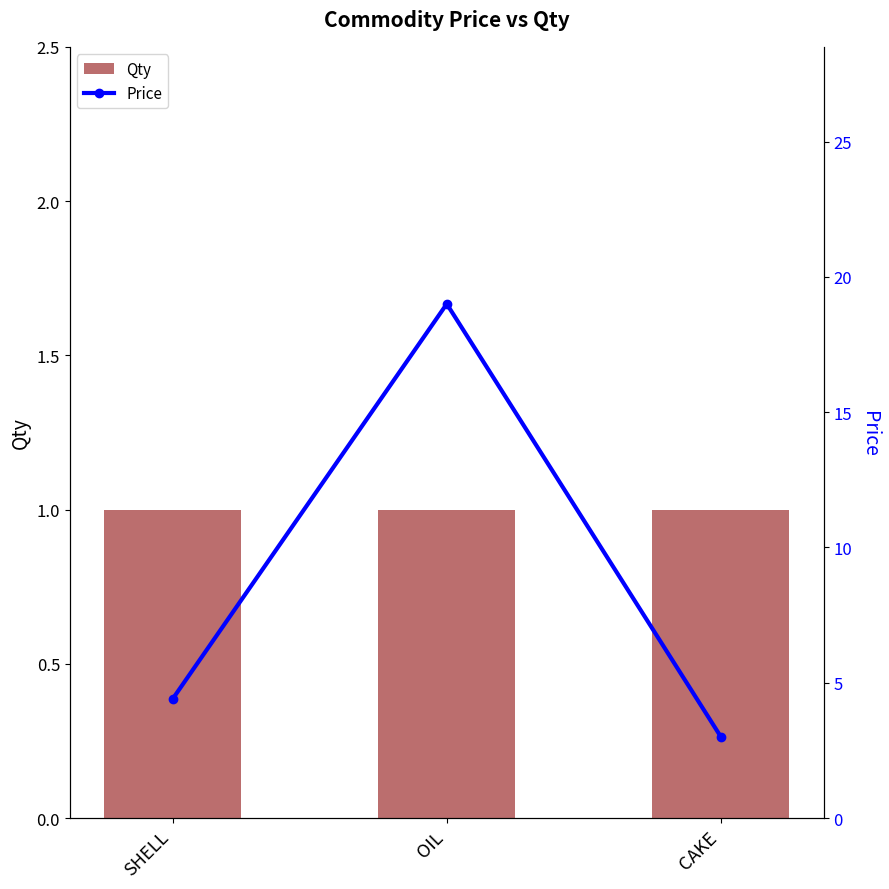

Which series has the widest spread of values?

Price